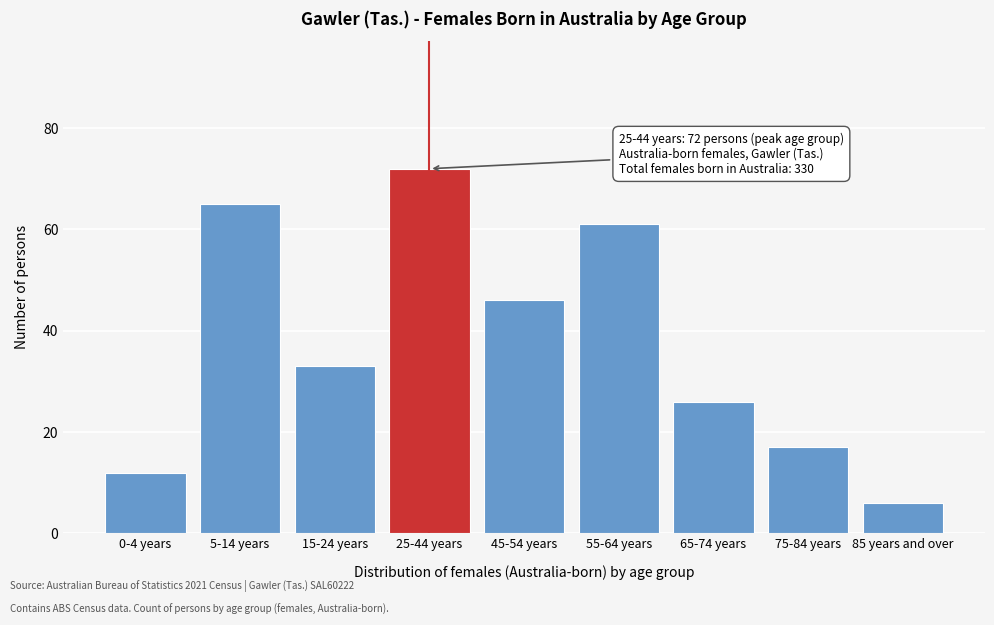

Reading right to left, what are all the values shown in this chart?

6	17	26	61	46	72	33	65	12